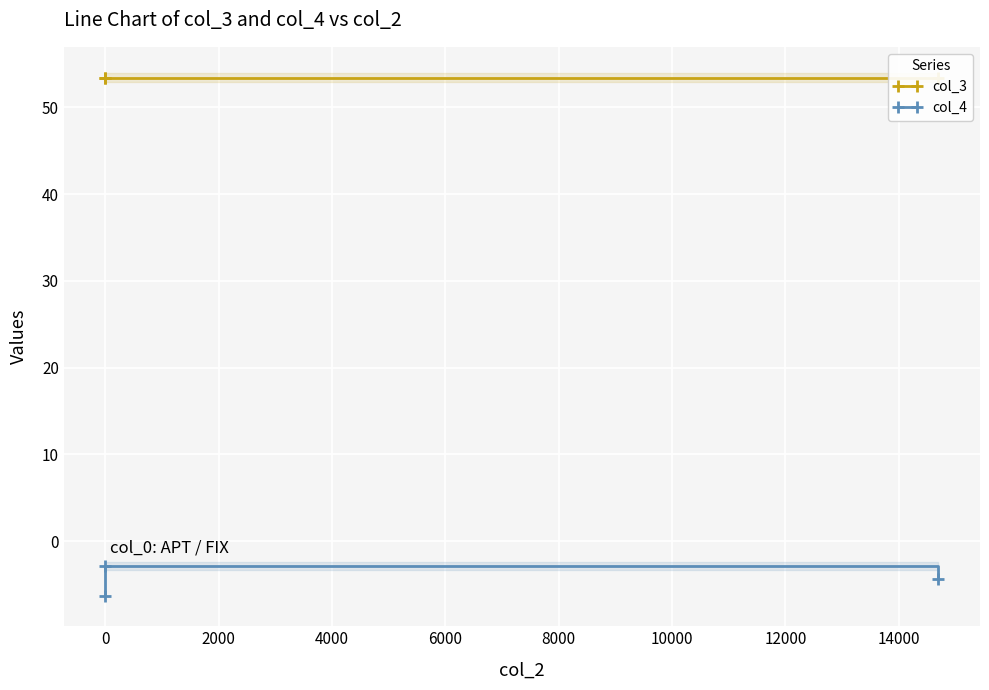

What is the sum of all col_3 values?

160.2